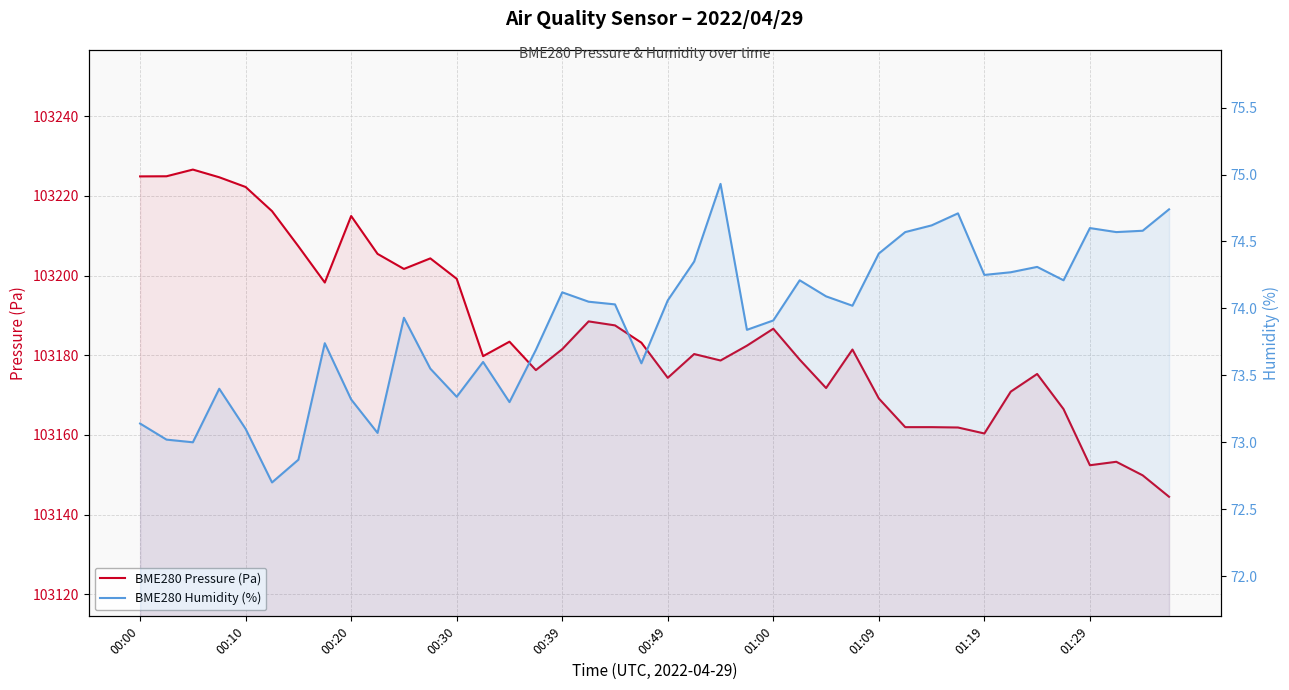

The value of BME280 Humidity (%) at 10 is 17.3. True or false?

False